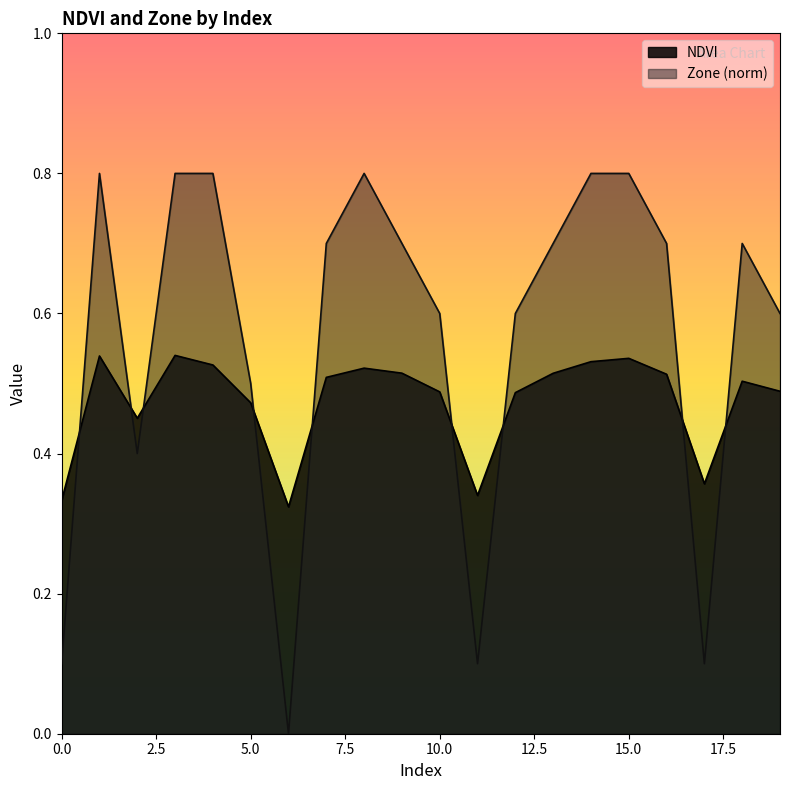

At how many categories does at least one series exceed 0?

20